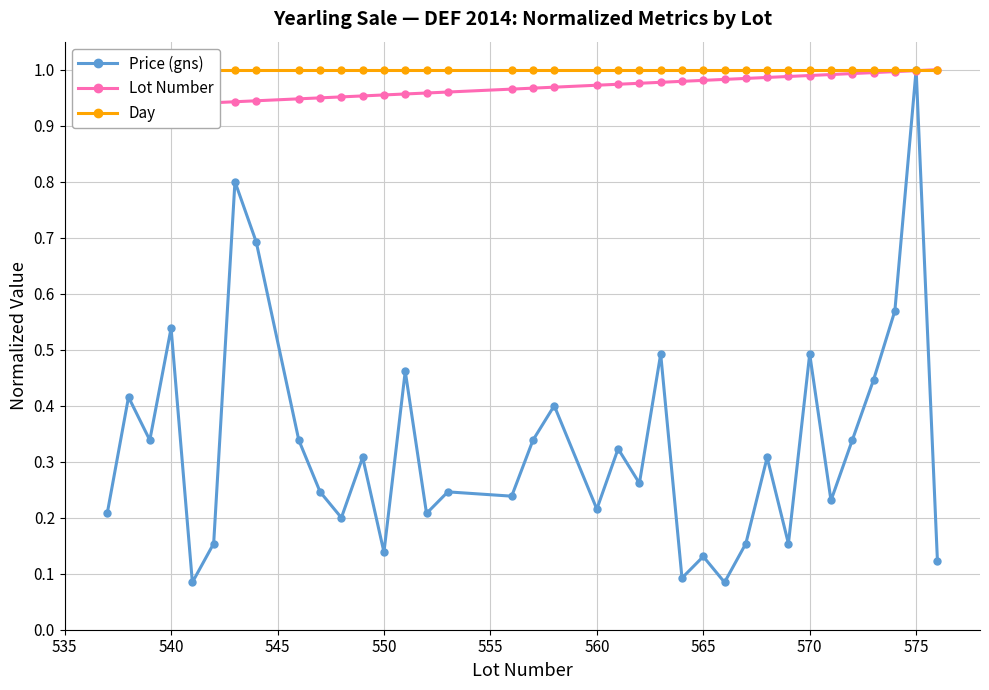

True or false: Price (gns) has more than 0 points higher than both neighbors.

True